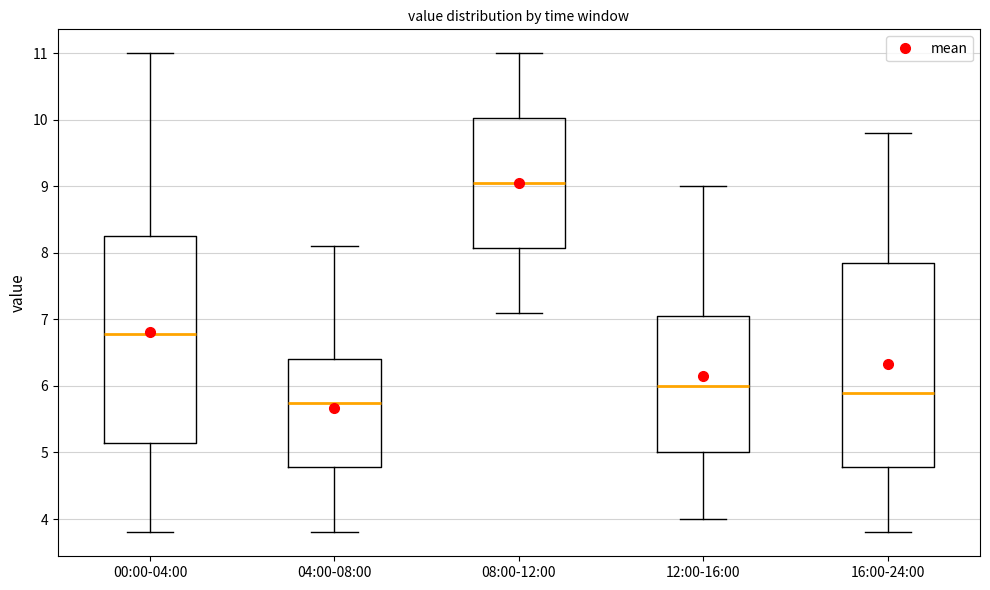

Where does the upper whisker of the box for 12:00-16:00 end on the y-axis? The values are not printed on the chart, so give them approximately, as read against the axis.

9.0